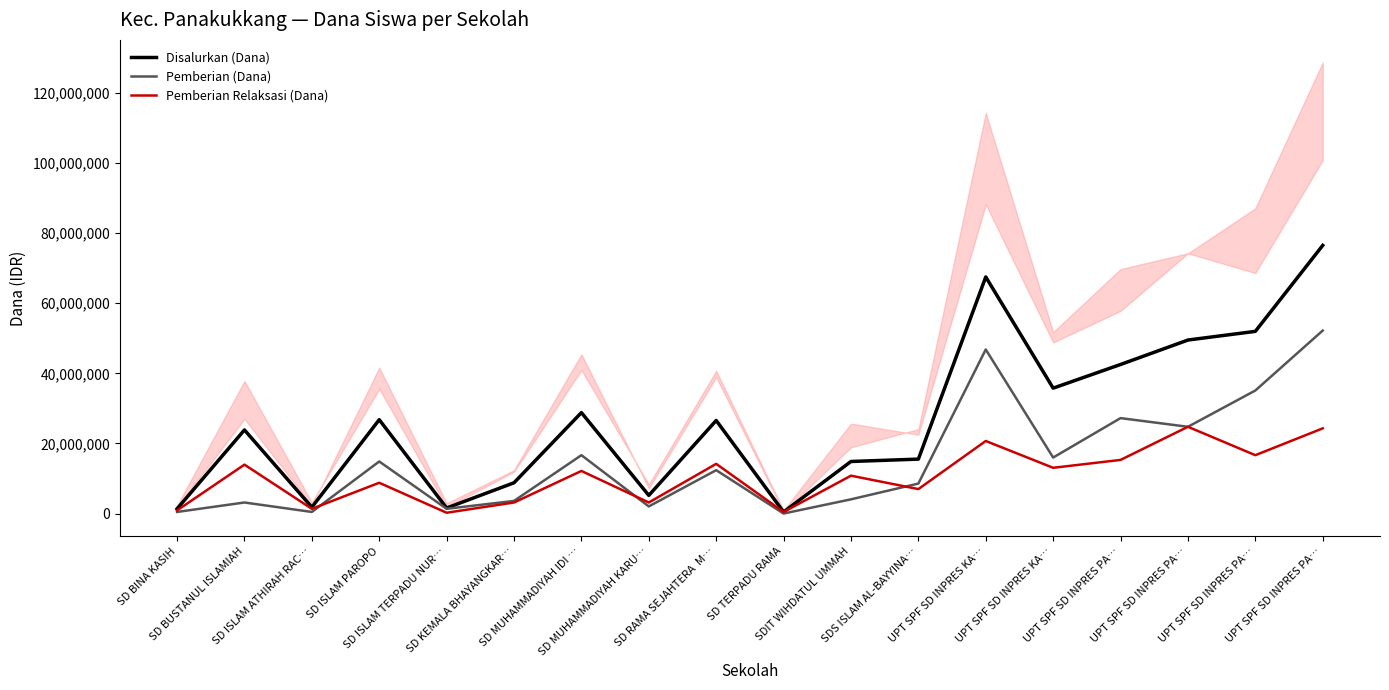

The value of Pemberian Relaksasi (Dana) at SD MUHAMMADIYAH KARU… is 3150000. True or false?

True